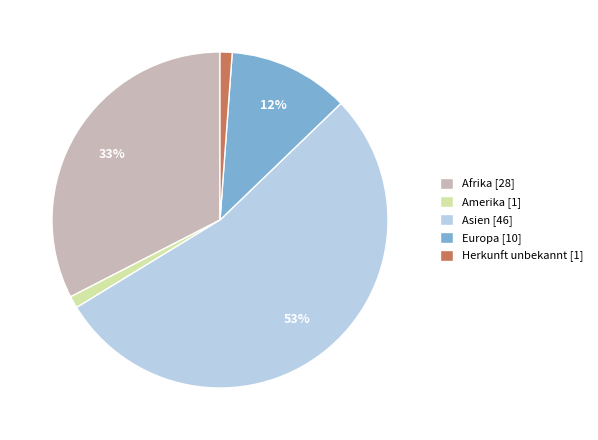

How many slices are in this pie chart?

5